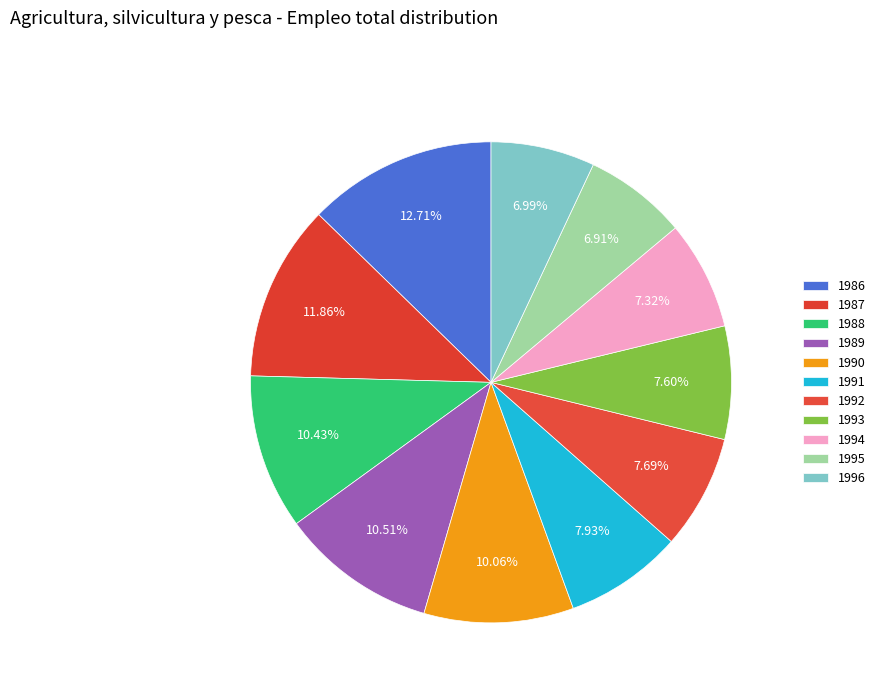

To the nearest percent, what portion does 1990 represent?

10%